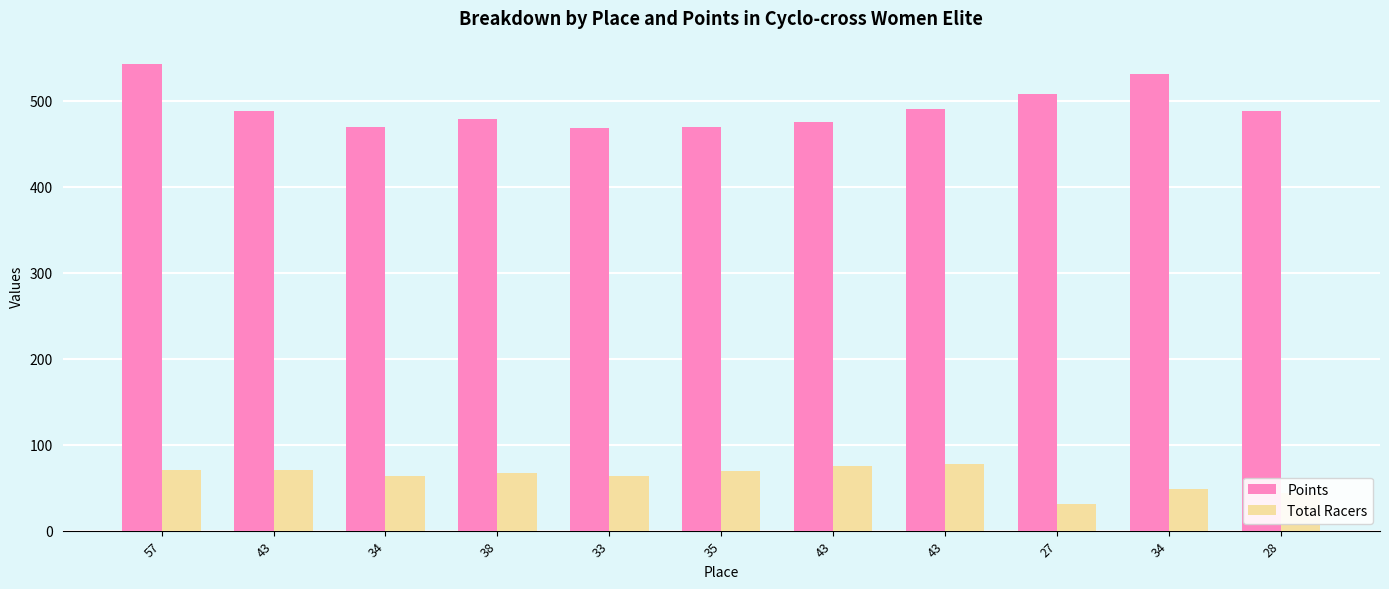

How many groups of bars are there?

11